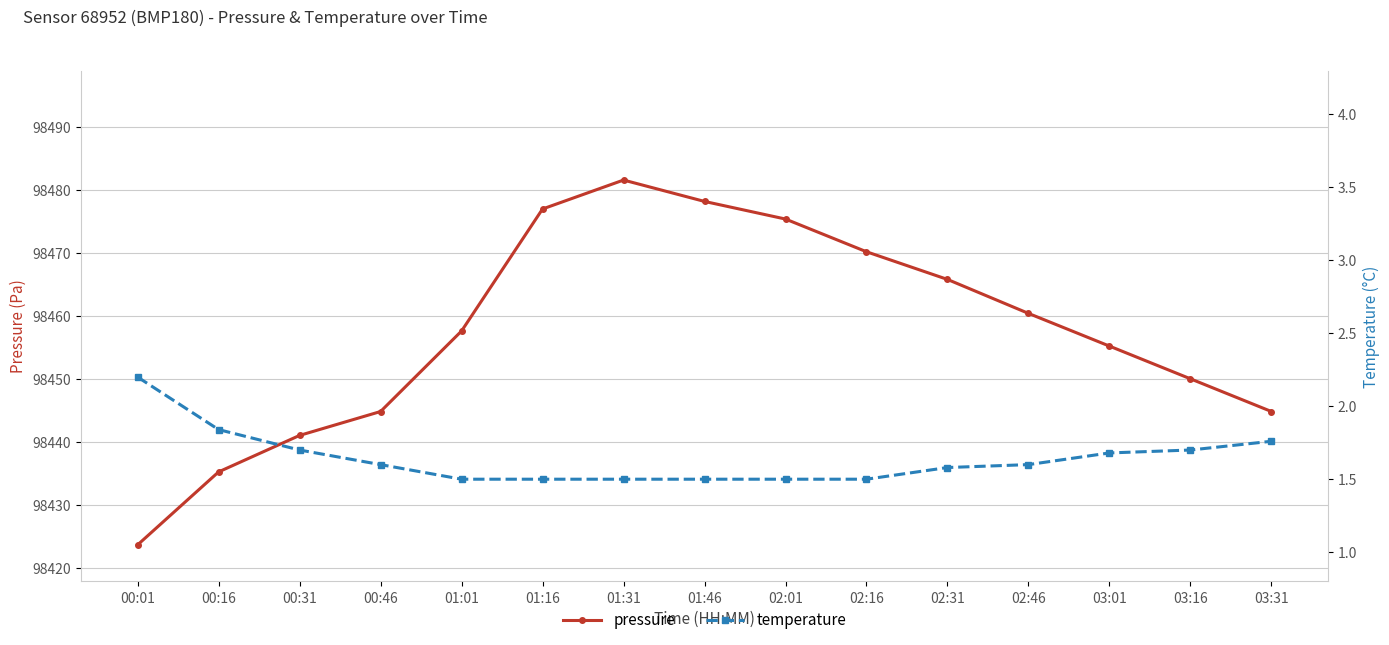

List the labels in order of pressure value, largest first.

01:31, 01:46, 01:16, 02:01, 02:16, 02:31, 02:46, 01:01, 03:01, 03:16, 00:46, 03:31, 00:31, 00:16, 00:01